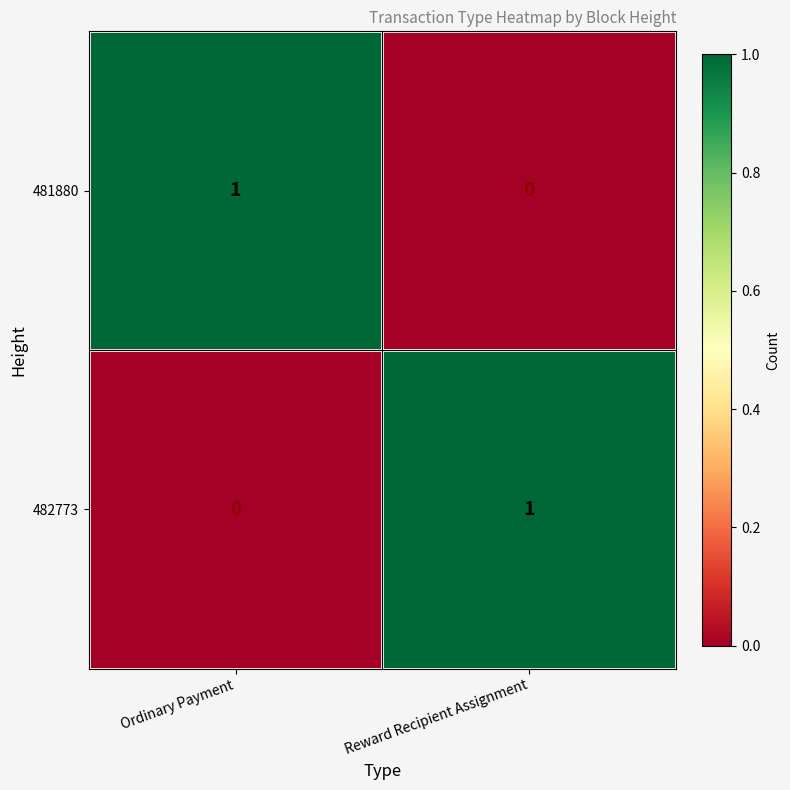

The 482773 series shows 0 at Ordinary Payment. True or false?

True